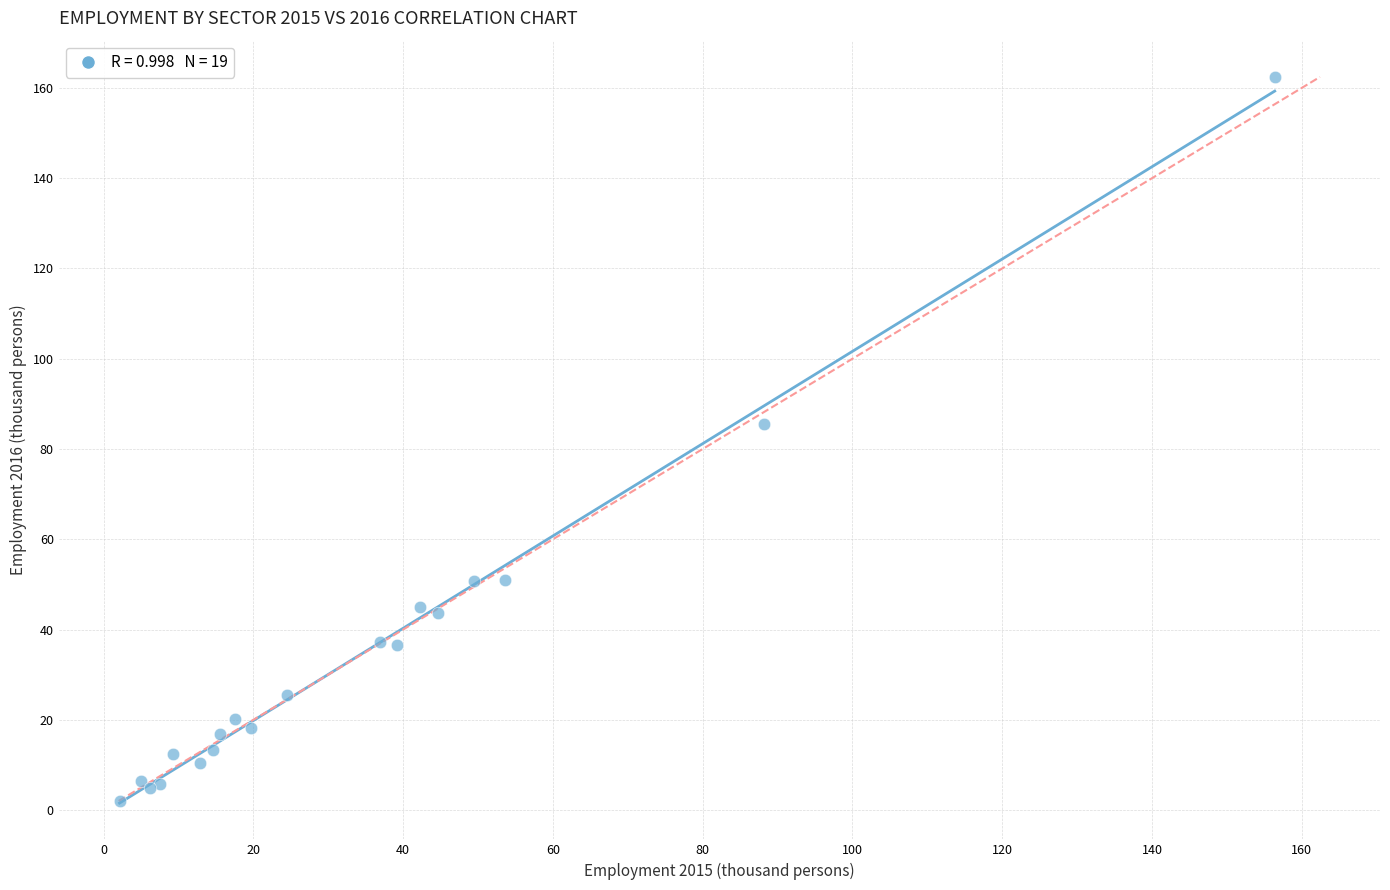

What Y value in the scatter plot is closest to 82?

85.5